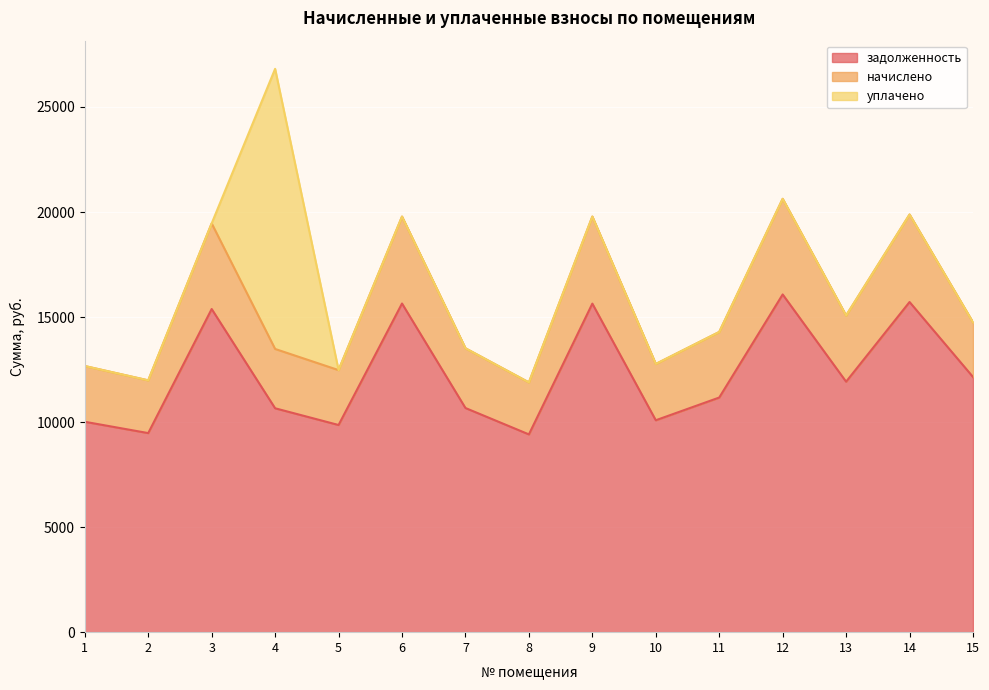

The задолженность series shows 10670.0 at 7. True or false?

True